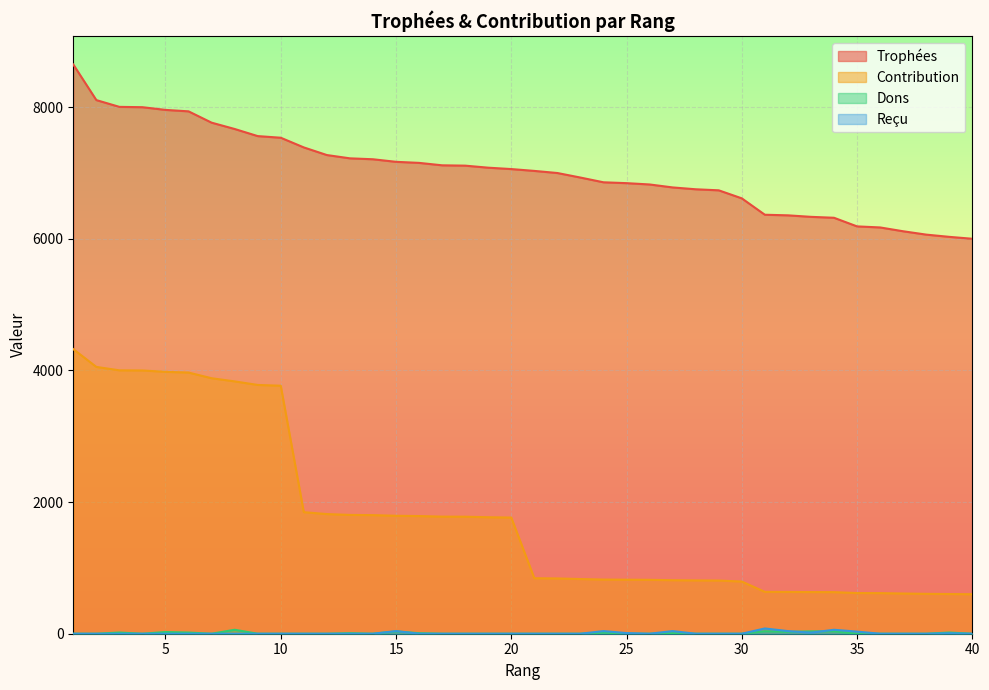

Reading left to right, what are all the values shown in this chart?

Trophées: 8649	8108	8005	8000	7959	7937	7765	7669	7561	7536	7389	7273	7223	7209	7170	7154	7117	7112	7081	7060	7032	7000	6931	6859	6846	6826	6781	6753	6737	6615	6366	6357	6334	6320	6189	6173	6115	6064	6030	6001
Contribution: 4324	4054	4002	4000	3979	3968	3882	3834	3780	3768	1847	1818	1805	1802	1792	1788	1779	1778	1770	1765	843	840	831	823	821	819	813	810	808	793	636	635	633	632	618	617	611	606	603	600
Dons: 0	0	18	0	26	18	0	60	0	0	0	0	8	0	35	8	0	0	0	0	0	0	0	18	0	0	8	0	0	0	37	28	36	36	0	0	0	0	18	0
Reçu: 0	0	0	0	0	0	0	0	0	0	0	0	0	0	40	0	0	0	0	0	0	0	0	40	10	0	40	0	0	0	80	40	16	60	32	0	0	0	7	0